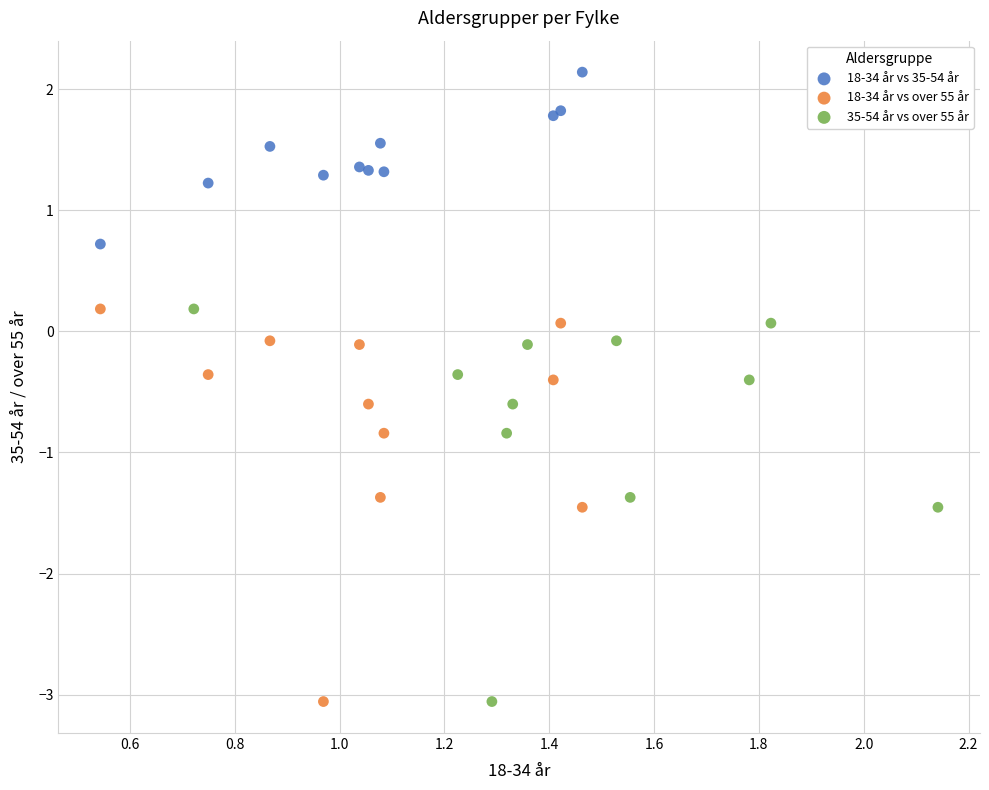

Which series contains the highest Y value?

18-34 år vs 35-54 år